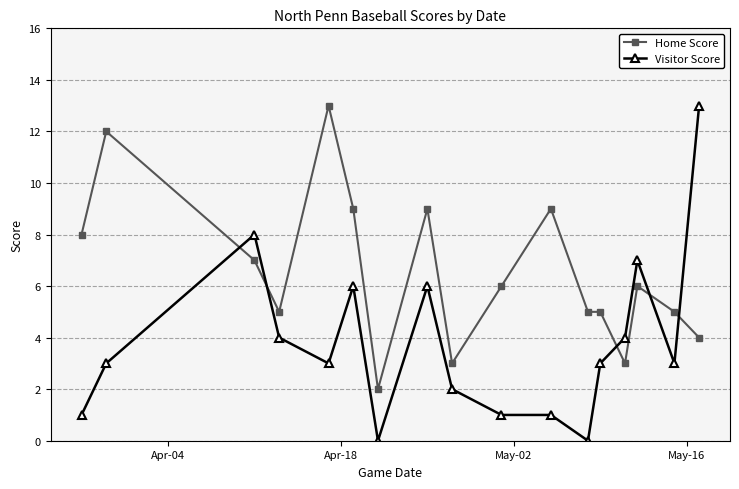

What is the sum of all Home Score values?

111